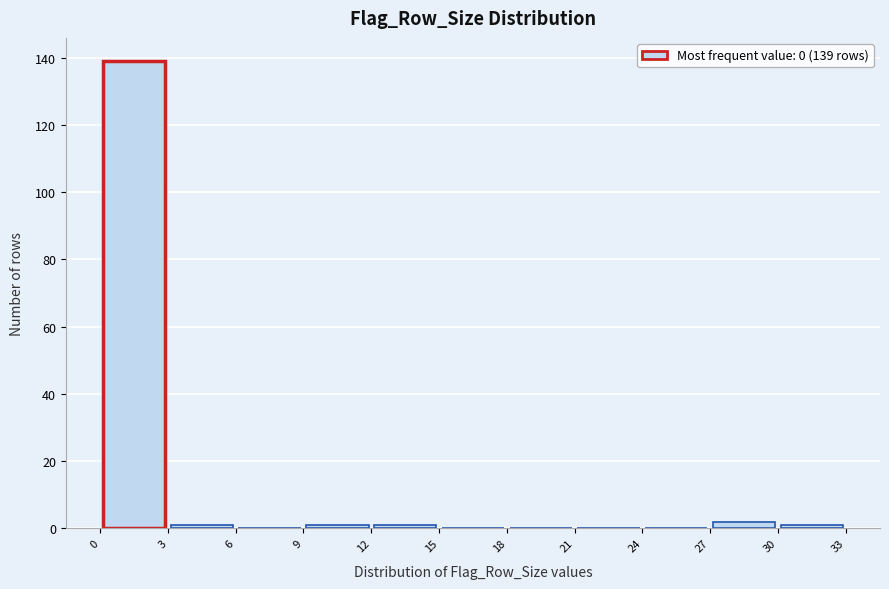

Which range on the x-axis has the tallest bar?

0 to 3